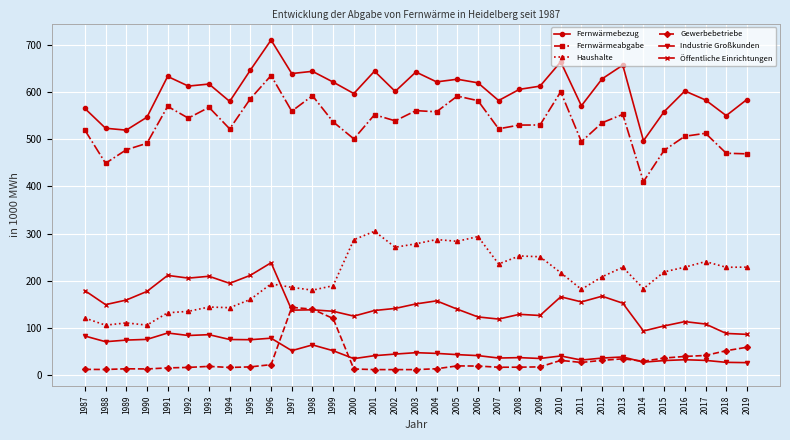

What is the total value across all series at 2016?

1521.9